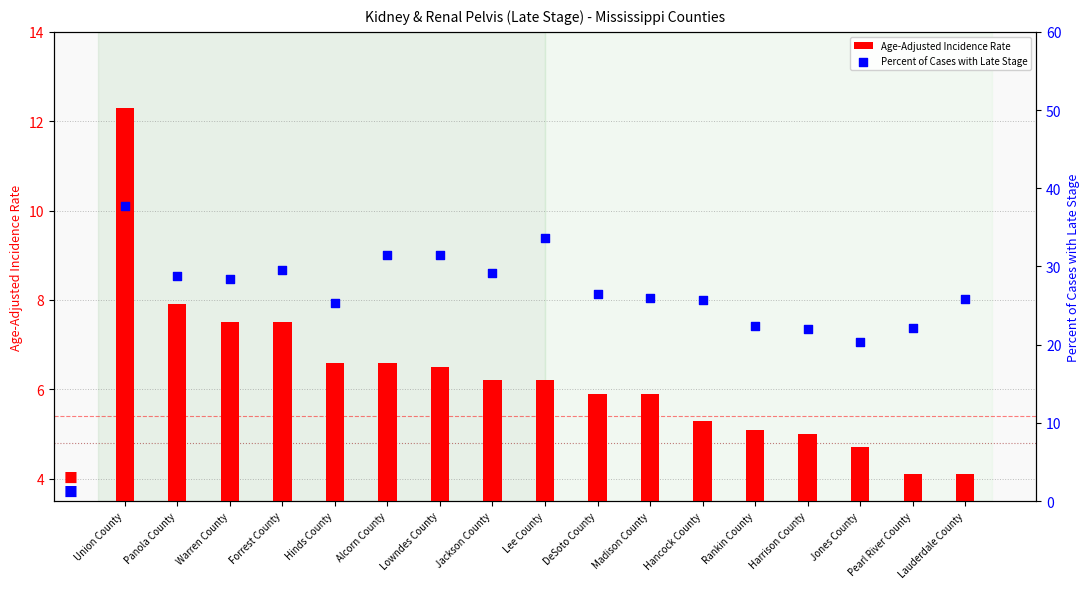

What is the total value across all series at Panola County?

36.7